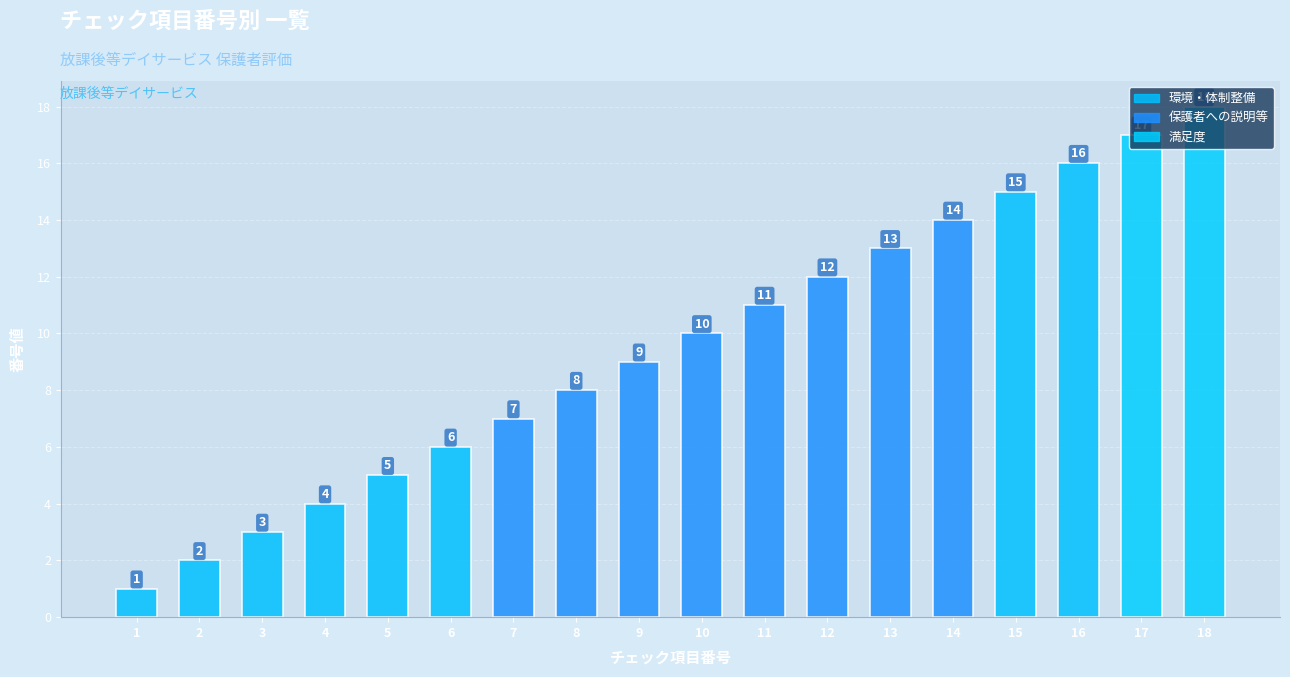

Reading right to left, list all the values displayed in this chart.

18=18	17=17	16=16	15=15	14=14	13=13	12=12	11=11	10=10	9=9	8=8	7=7	6=6	5=5	4=4	3=3	2=2	1=1